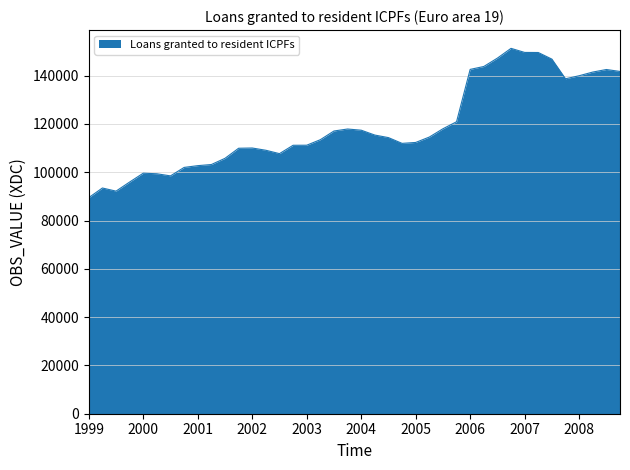

What is the difference between the maximum and minimum values?

61808.8